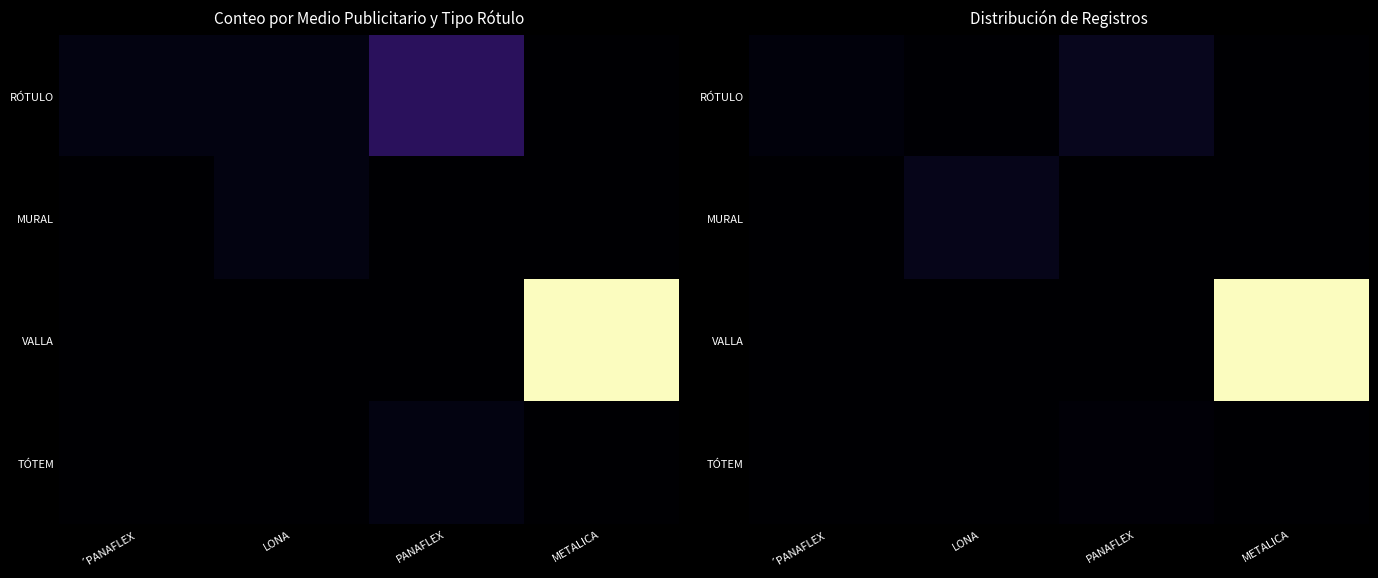

The TÓTEM series shows 0.0 at LONA. True or false?

True